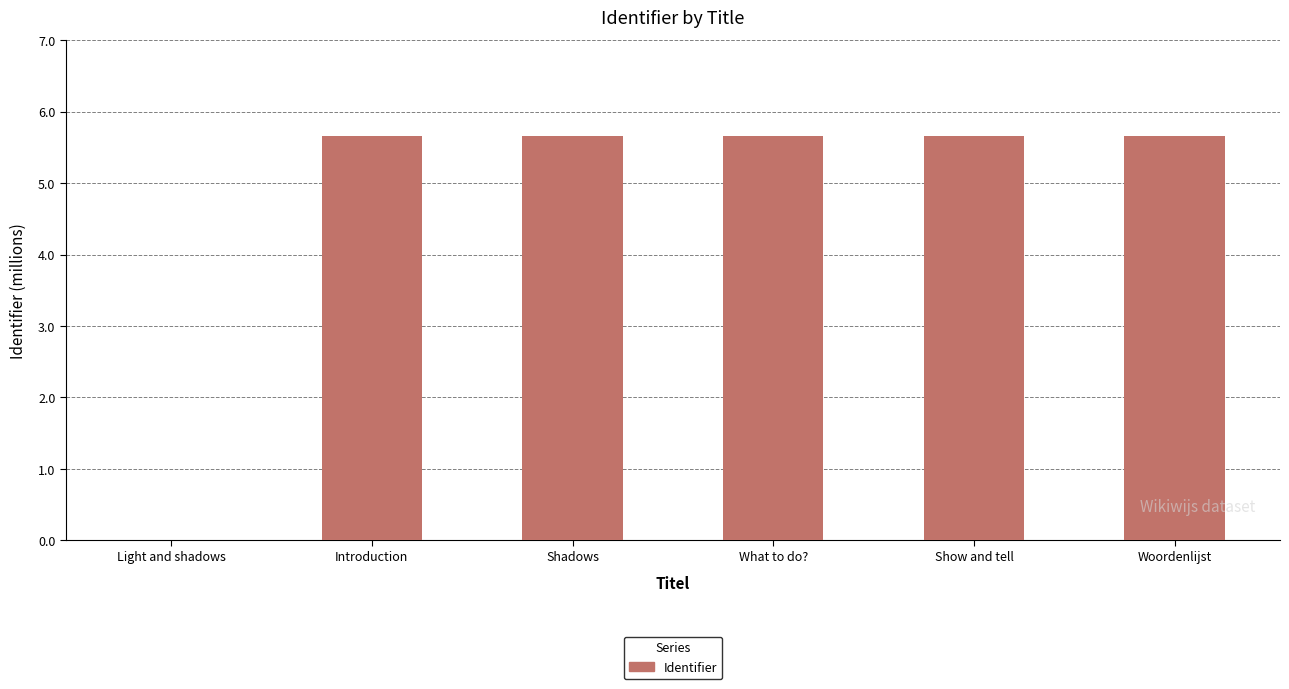

Is it true that the value at Show and tell is 2.4?

False